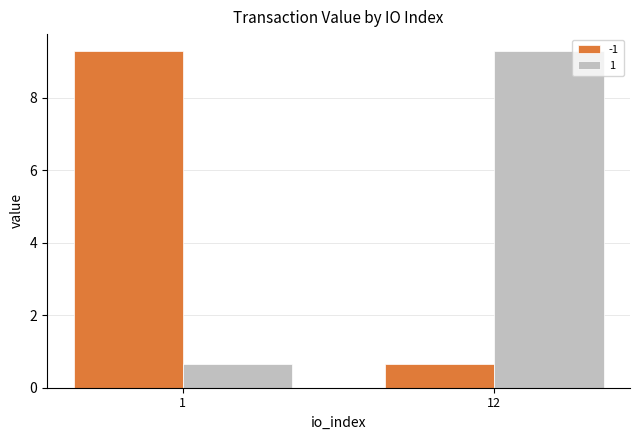

Is it true that 1 equals 0.7 at 1?

True